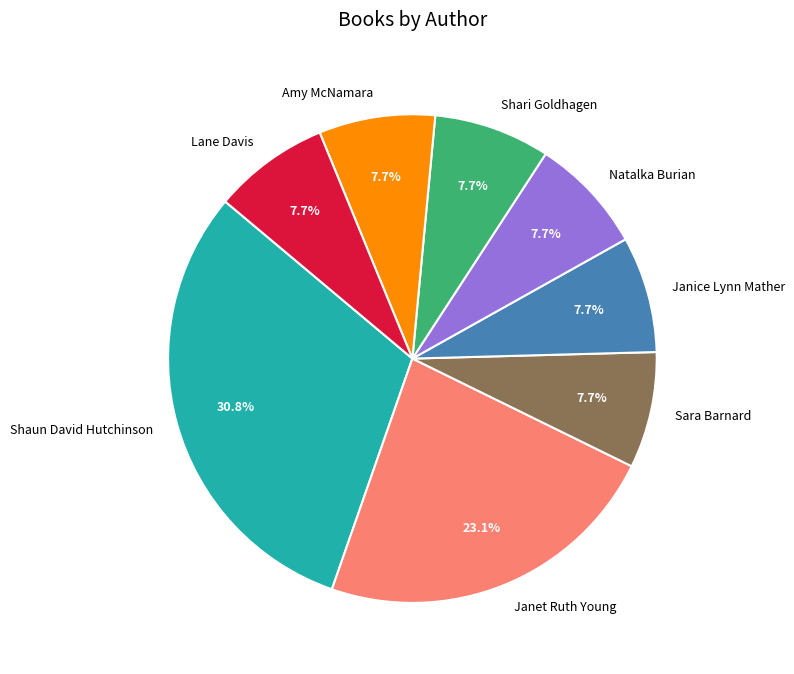

Between Shaun David Hutchinson and Amy McNamara, which is larger?

Shaun David Hutchinson